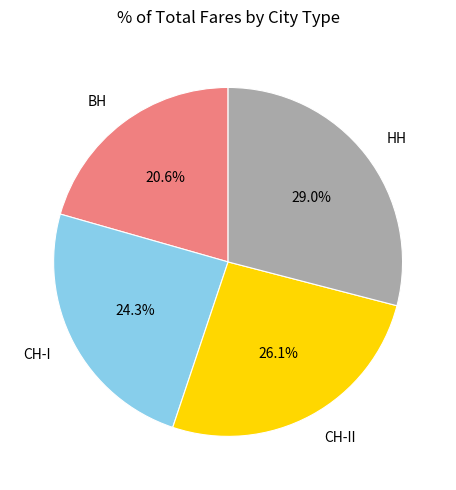

What percentage is the НН slice, to the nearest percent?

29%